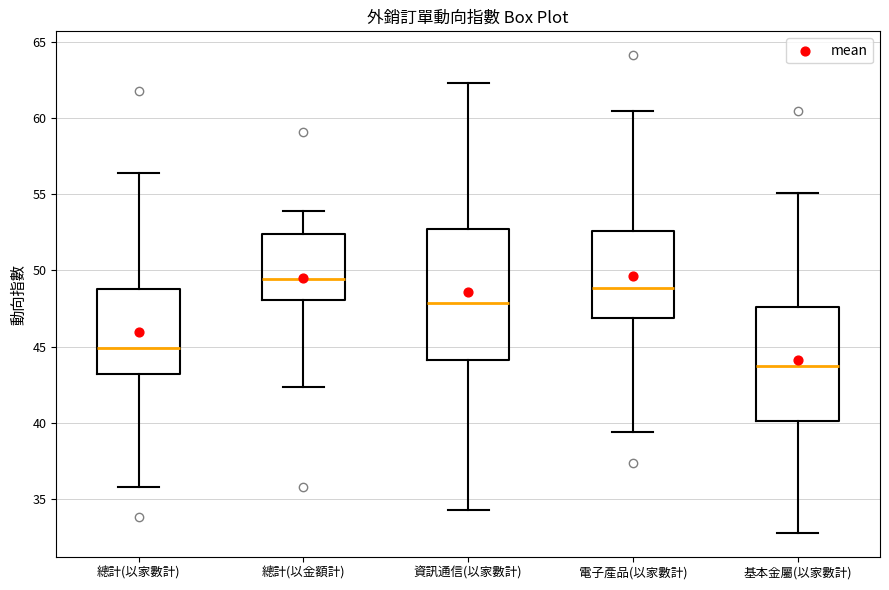

Reading left to right, read every box against the y-axis: the position of its median line, the range the box covers, and the ends of its whiskers. The values are not printed on the chart, so give them approximately, as read against the axis.

總計(以家數計): median 45.0, box 43.0 to 49.0, whiskers 36.0 to 56.5
總計(以金額計): median 49.5, box 48.0 to 52.5, whiskers 42.5 to 54.0
資訊通信(以家數計): median 48.0, box 44.0 to 52.5, whiskers 34.5 to 62.5
電子產品(以家數計): median 49.0, box 47.0 to 52.5, whiskers 39.5 to 60.5
基本金屬(以家數計): median 43.5, box 40.0 to 47.5, whiskers 32.5 to 55.0